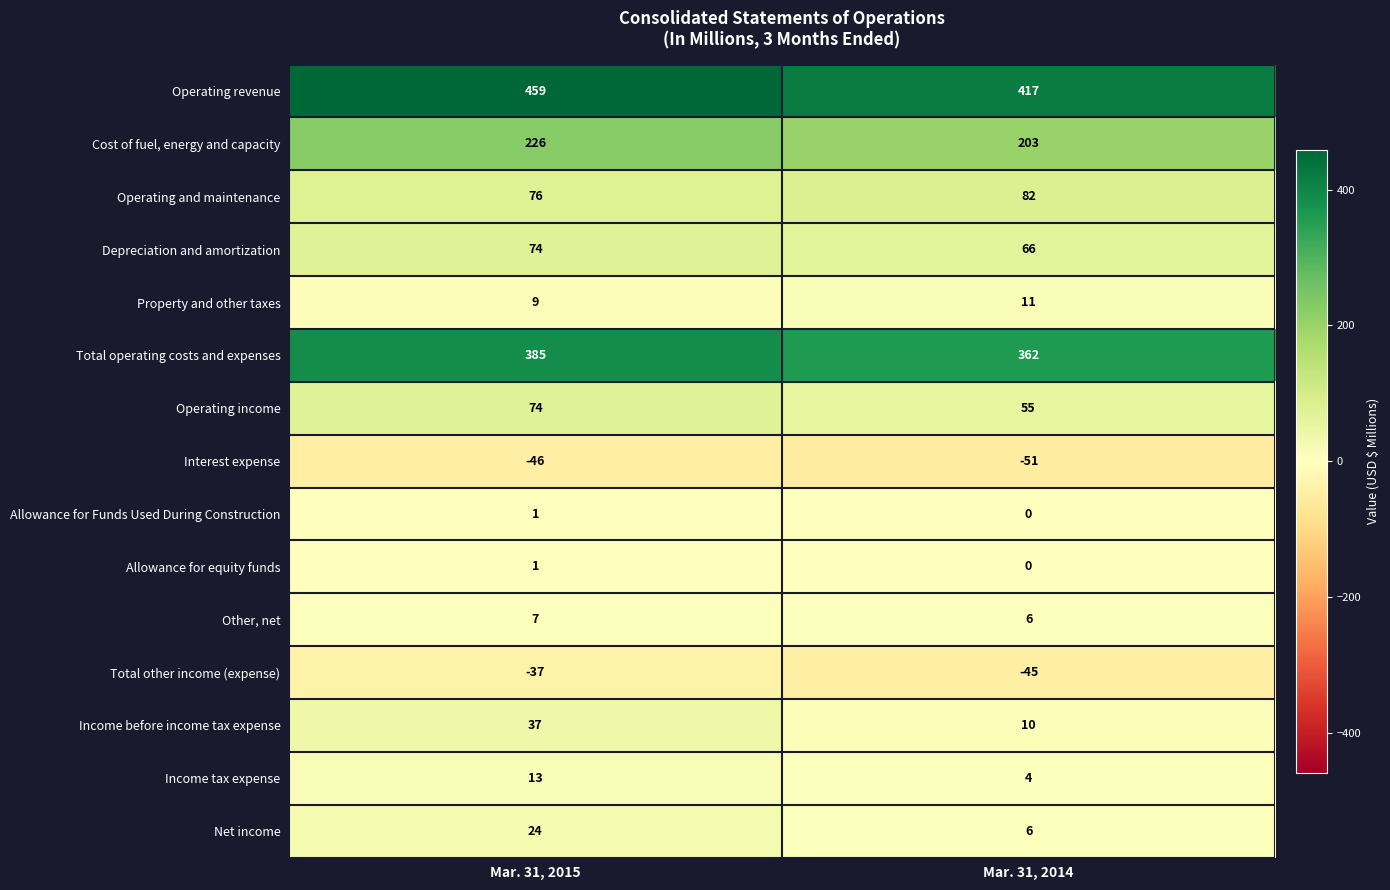

How many values in the Total other income (expense) series are below -37?

1